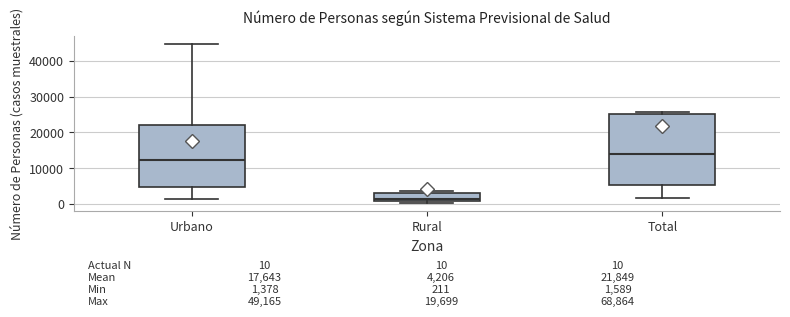

Which box is the tallest, from its lower edge to its upper edge?

Total